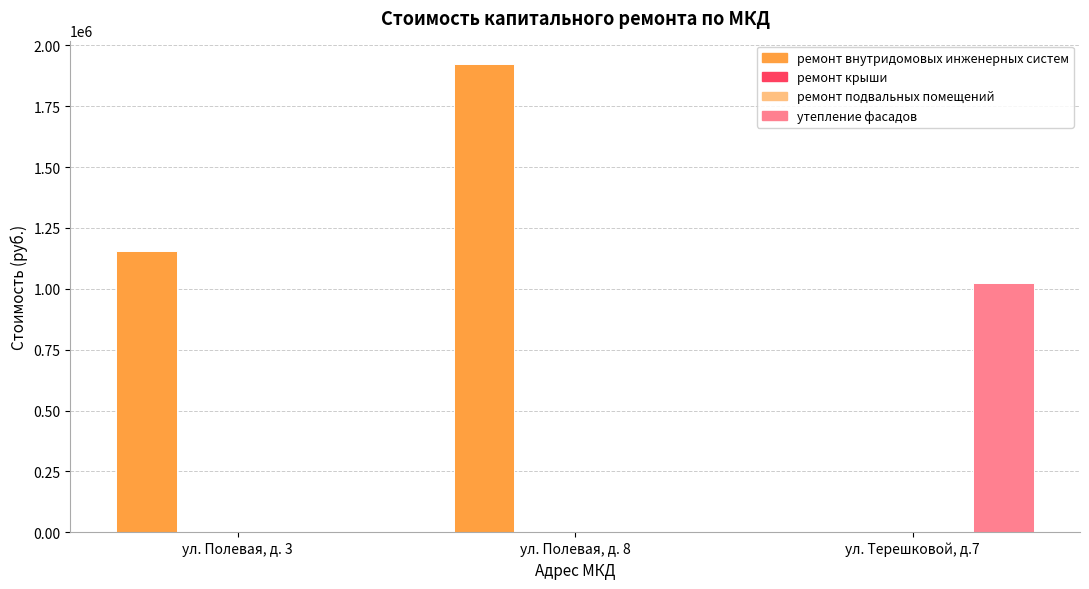

The ремонт крыши series shows 0.0 at ул. Полевая, д. 3. True or false?

True